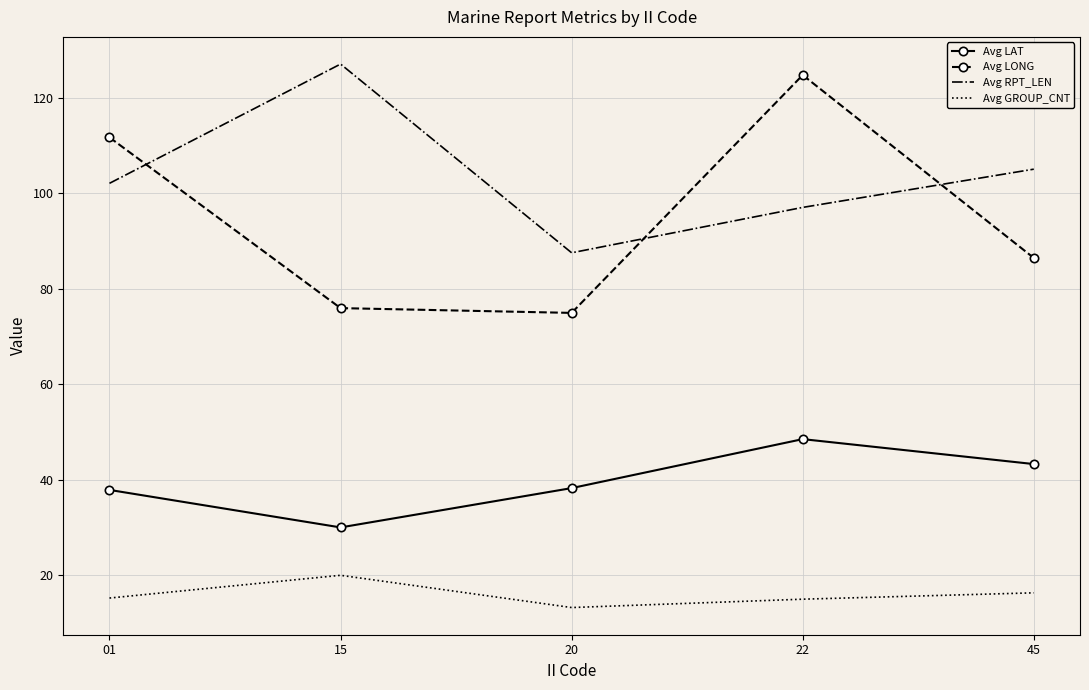

What is the maximum value shown in the chart?

127.0